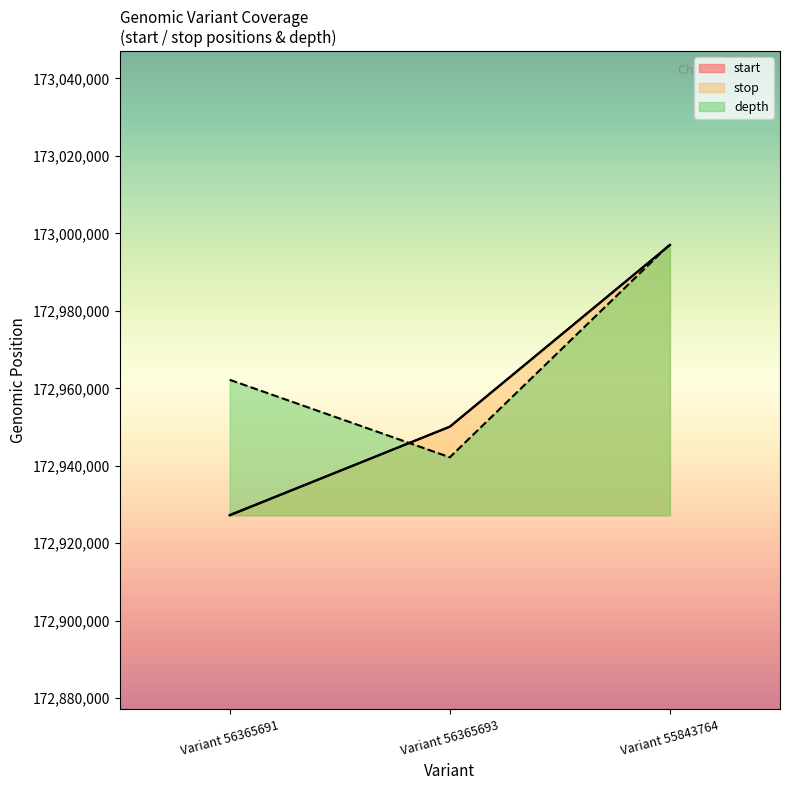

What are all the series names shown in the legend?

start, stop, depth